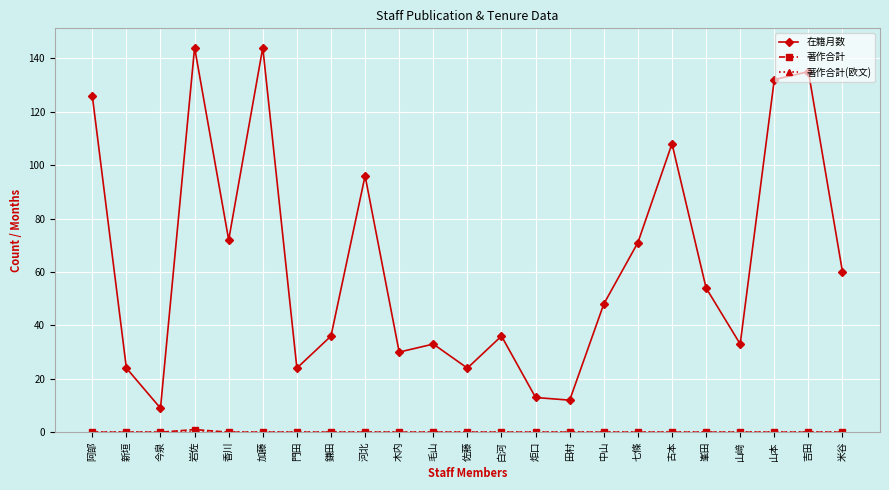

Is it true that 在籍月数 equals 141 at 古本?

False